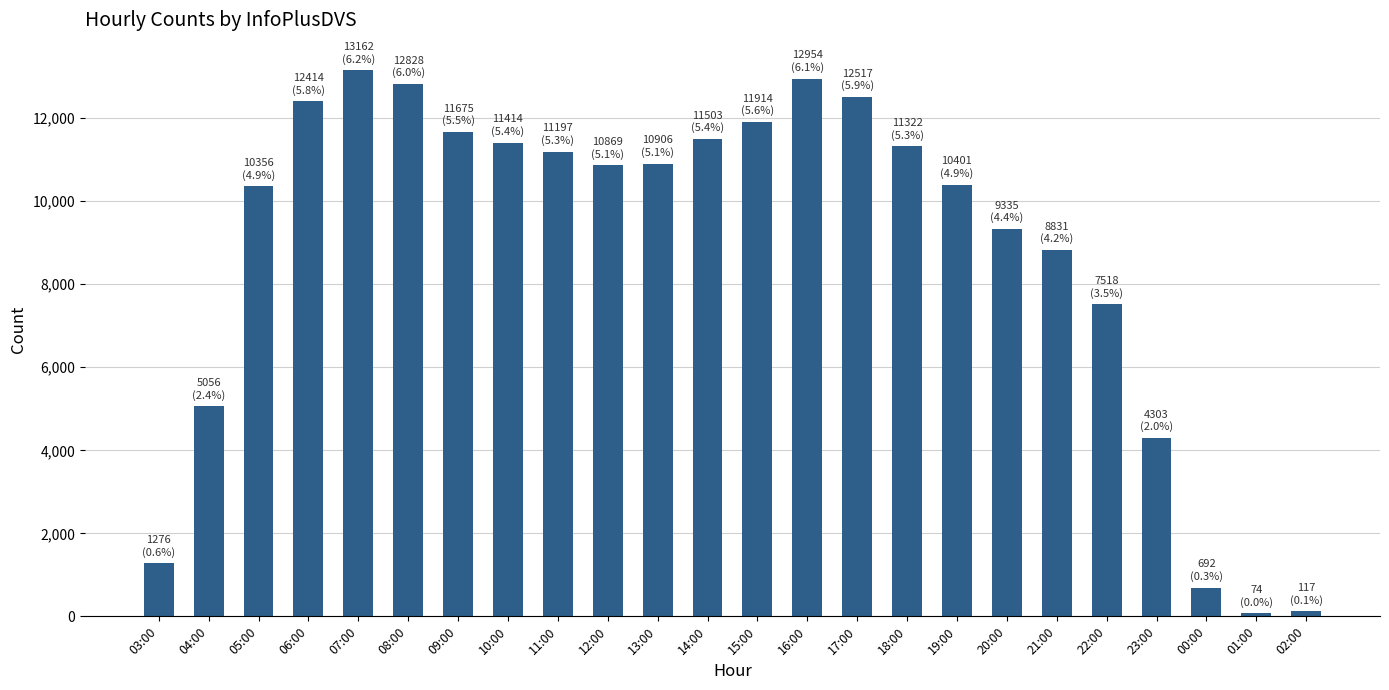

What is the label of the 14th bar from the left?

16:00